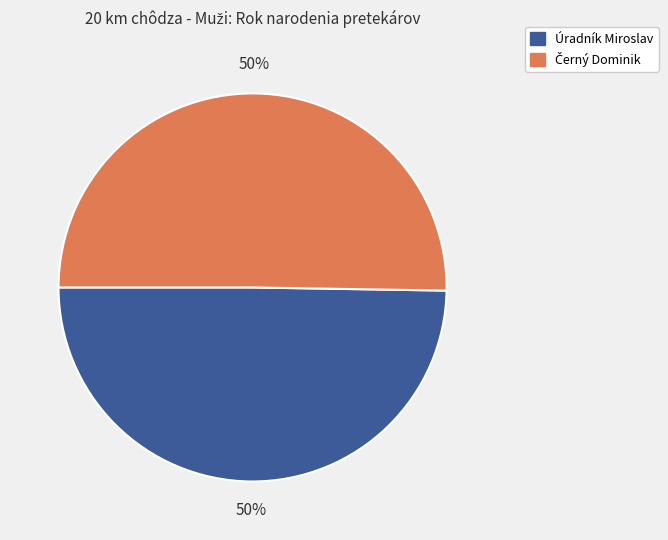

To the nearest percent, what percentage of the pie is Úradník Miroslav?

50%